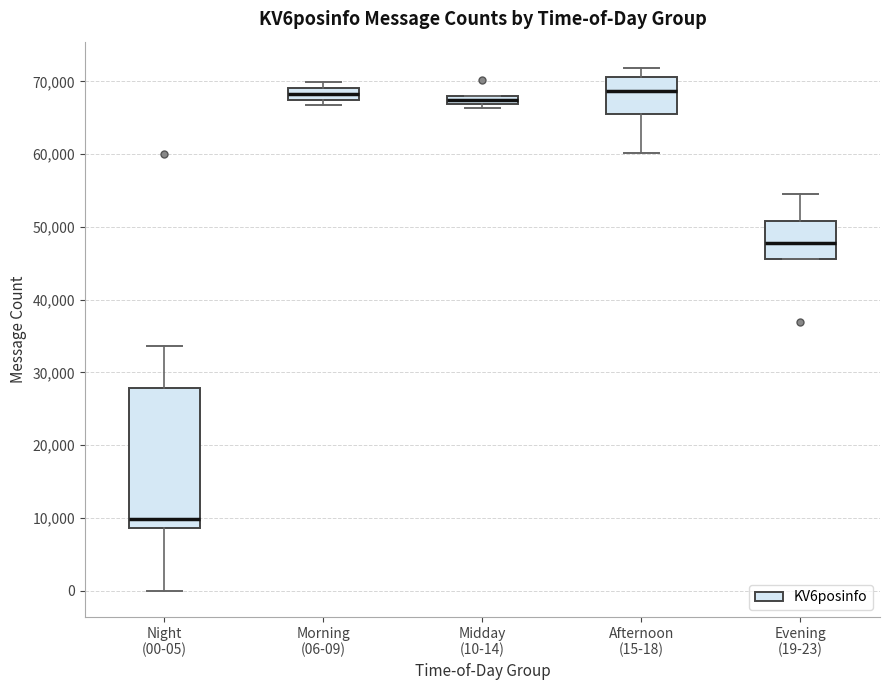

Where does the upper whisker of the box for Afternoon (15-18) end on the y-axis? The values are not printed on the chart, so give them approximately, as read against the axis.

72000